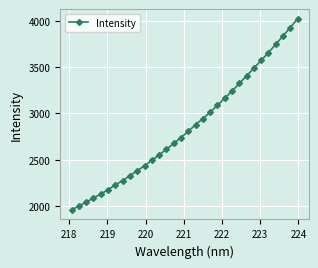

What is the difference between the maximum and minimum values?

2063.8